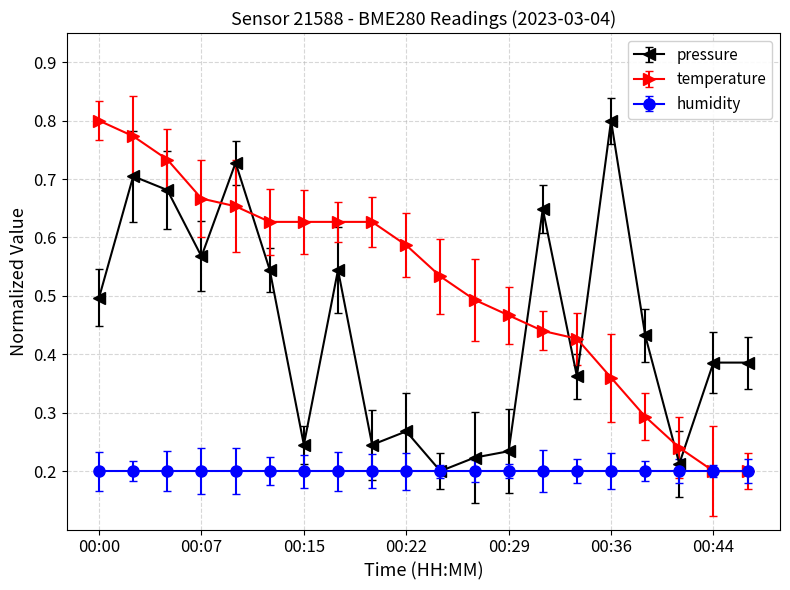

Rank the series by their average value, from highest to lowest.

temperature, pressure, humidity